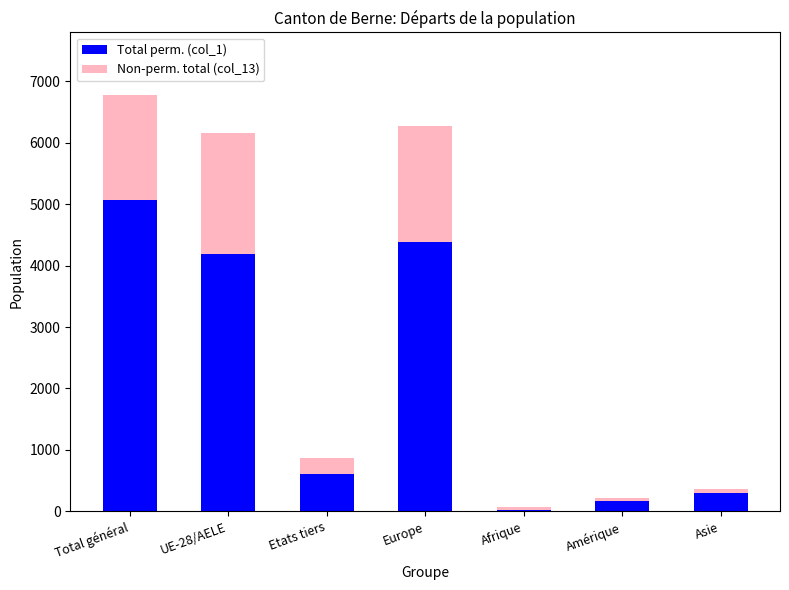

What is the sum of the Total perm. (col_1) values at UE-28/AELE and Total général?

9252